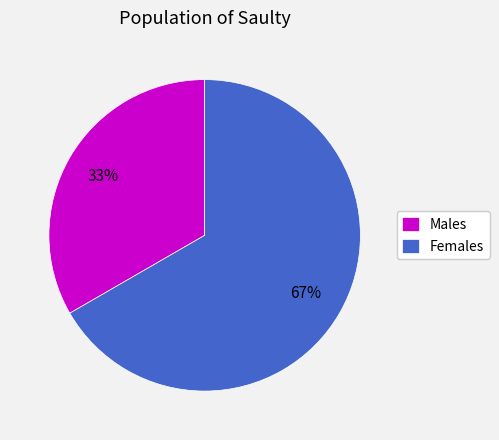

Combined, do Females and Males account for over 50%?

Yes